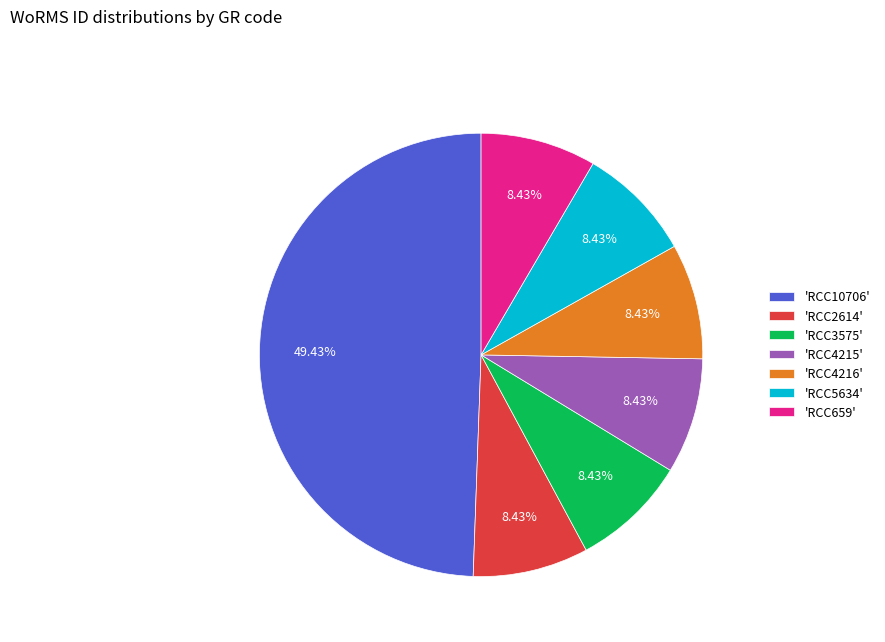

Is 'RCC659' the majority of the pie?

No